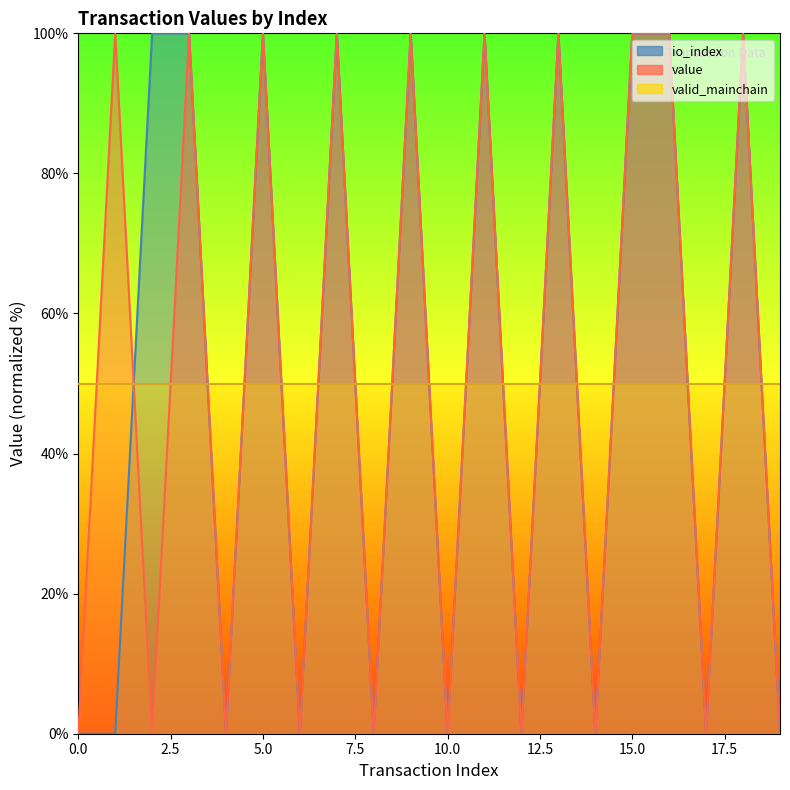

What is the maximum value for valid_mainchain?

50